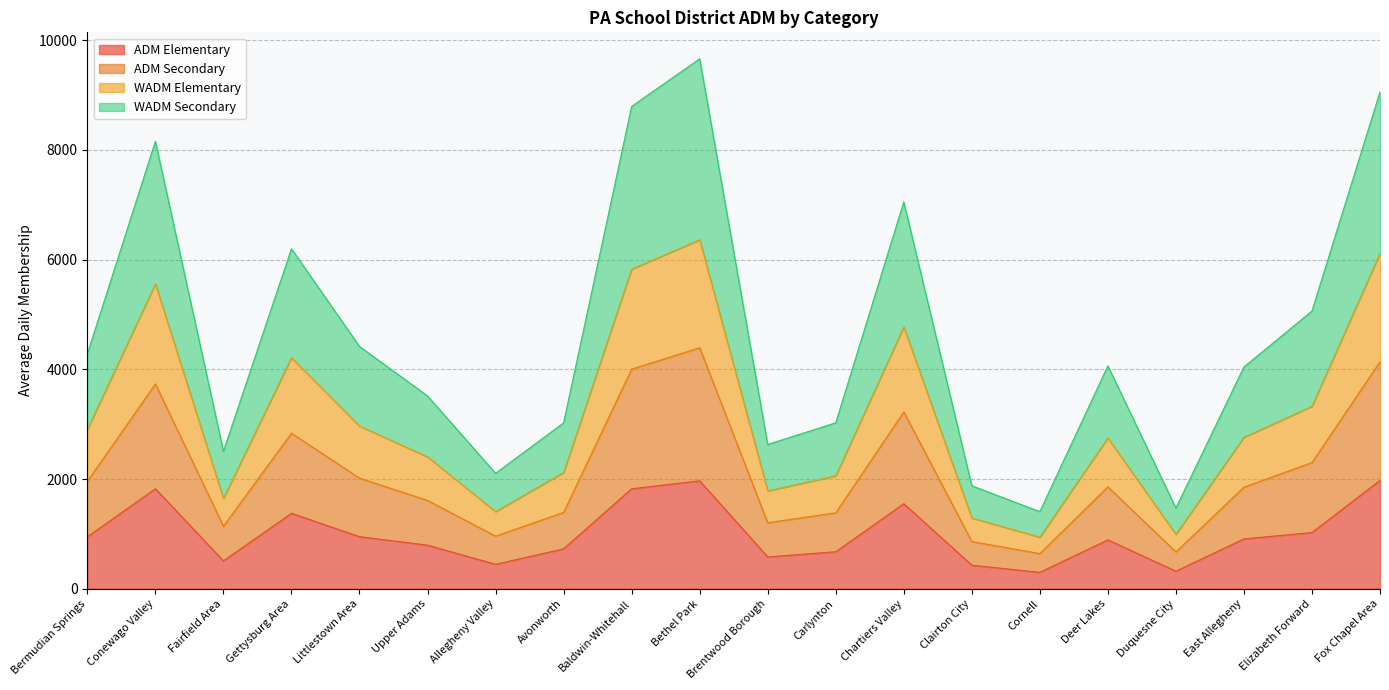

True or false: WADM Elementary has more than 2 interior local peaks.

True